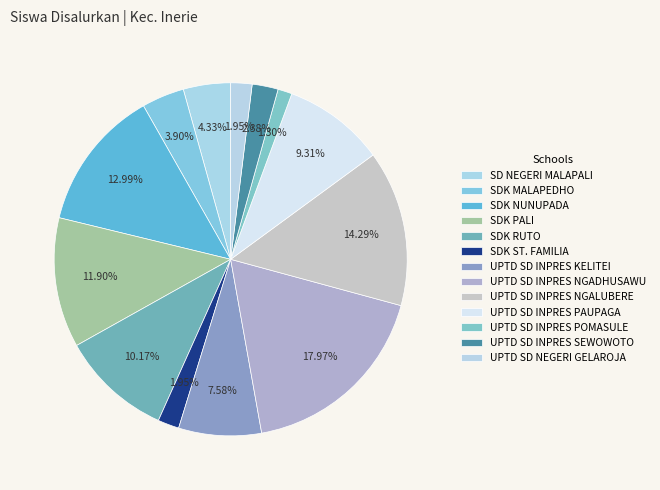

To the nearest percent, what portion does SD NEGERI MALAPALI represent?

4%